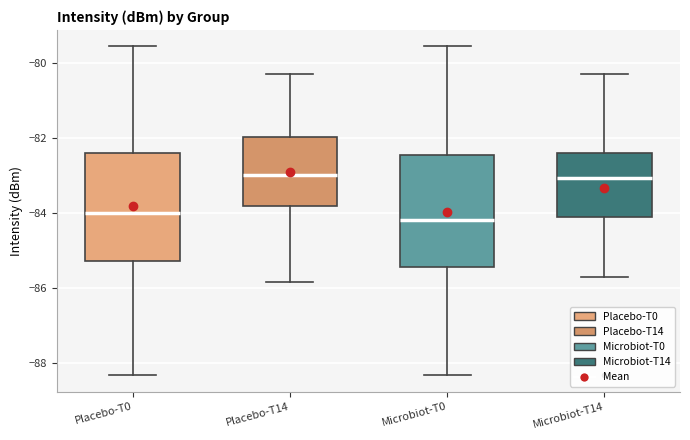

Reading left to right, read every box against the y-axis: the position of its median line, the range the box covers, and the ends of its whiskers. The values are not printed on the chart, so give them approximately, as read against the axis.

Placebo-T0: median -84.0, box -85.2 to -82.4, whiskers -88.4 to -79.6
Placebo-T14: median -83.0, box -83.8 to -82.0, whiskers -85.8 to -80.2
Microbiot-T0: median -84.2, box -85.4 to -82.4, whiskers -88.4 to -79.6
Microbiot-T14: median -83.0, box -84.2 to -82.4, whiskers -85.8 to -80.2